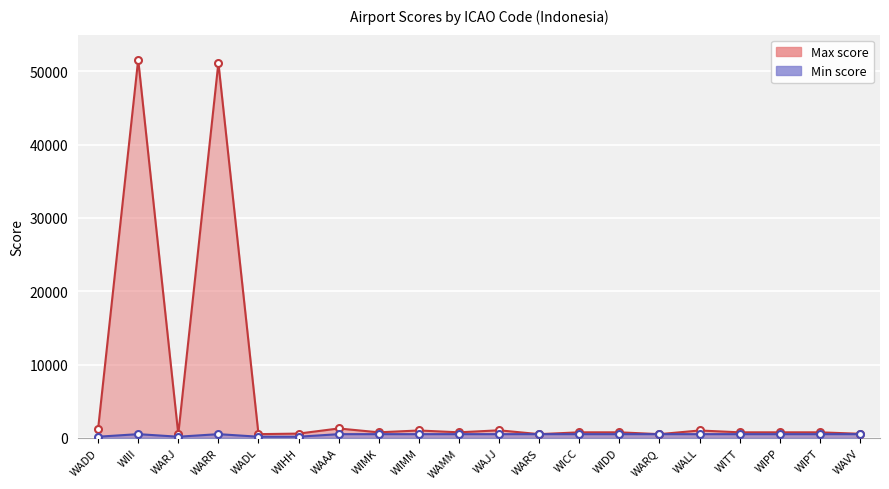

How many data points in Max score are less than 750?

6